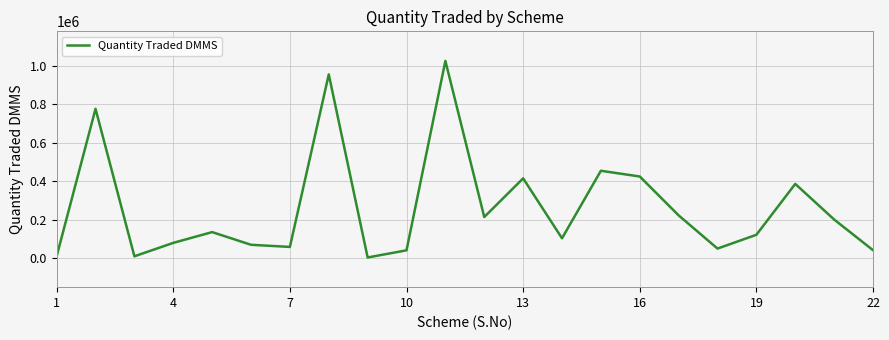

What is the maximum value shown in the chart?

1025575.8